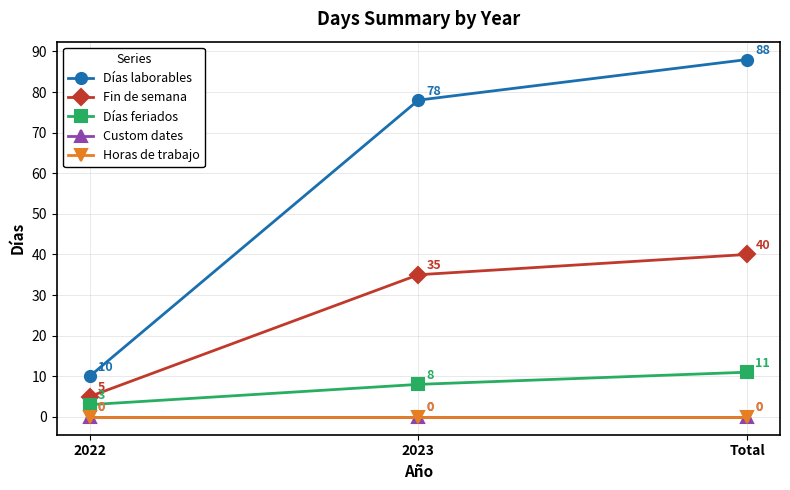

Which series has the largest range (max minus min)?

Días laborables